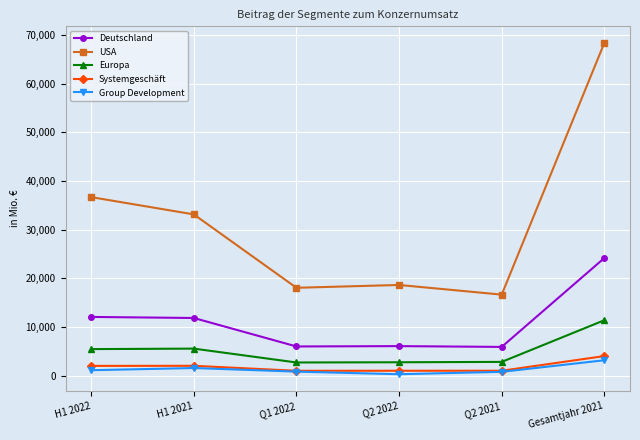

Rank the series by their maximum value, from lowest to highest.

Group Development, Systemgeschäft, Europa, Deutschland, USA